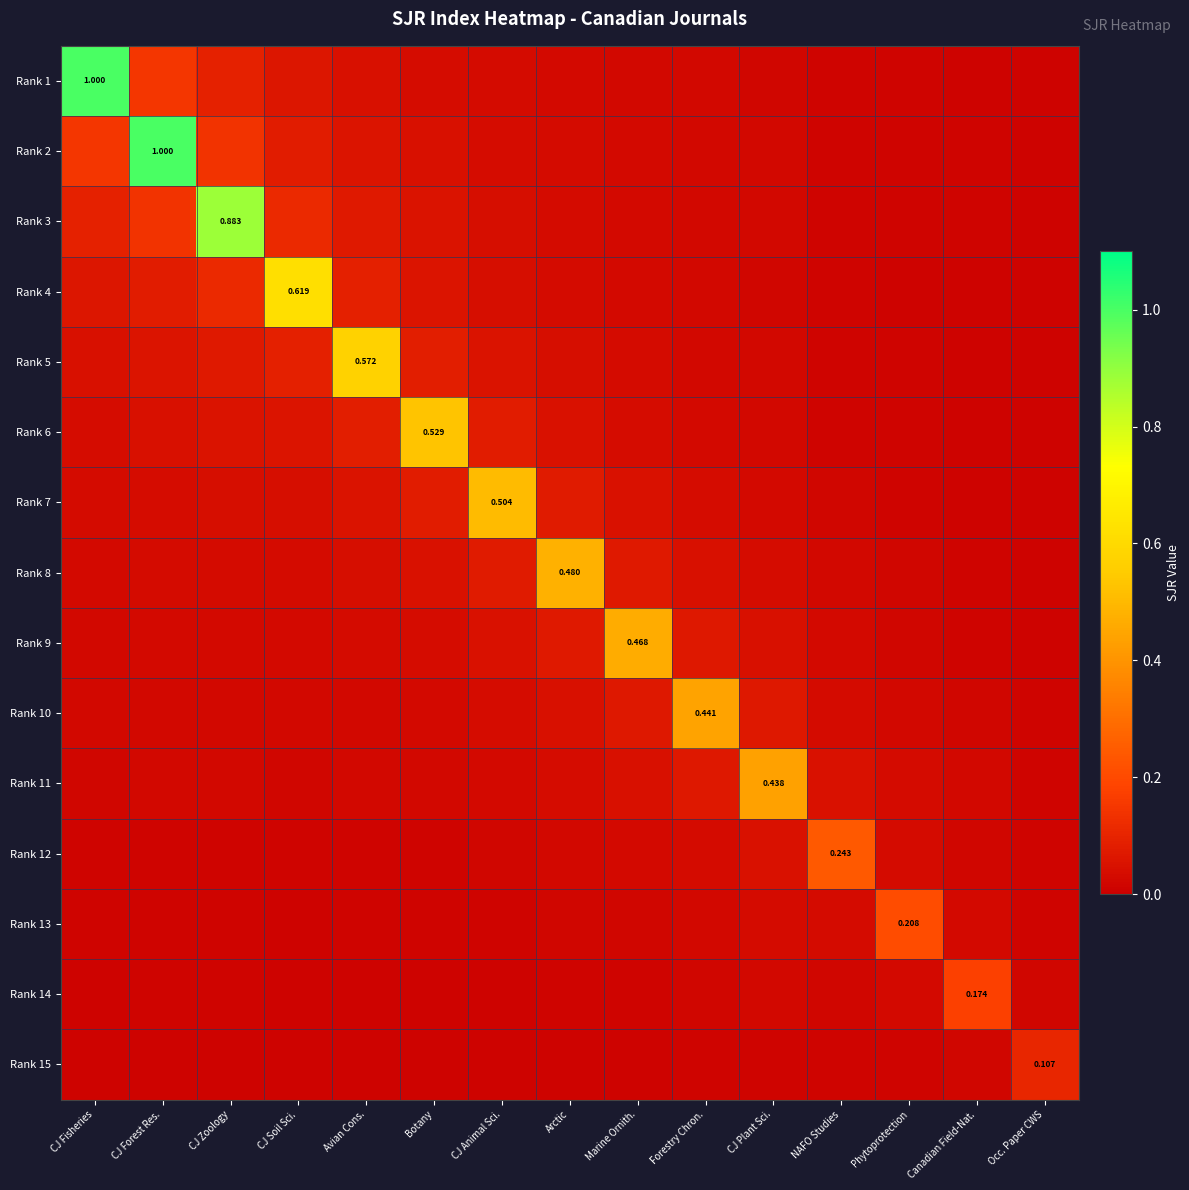

What is the difference between the Rank 4 values at Phytoprotection and CJ Zoology?

0.1